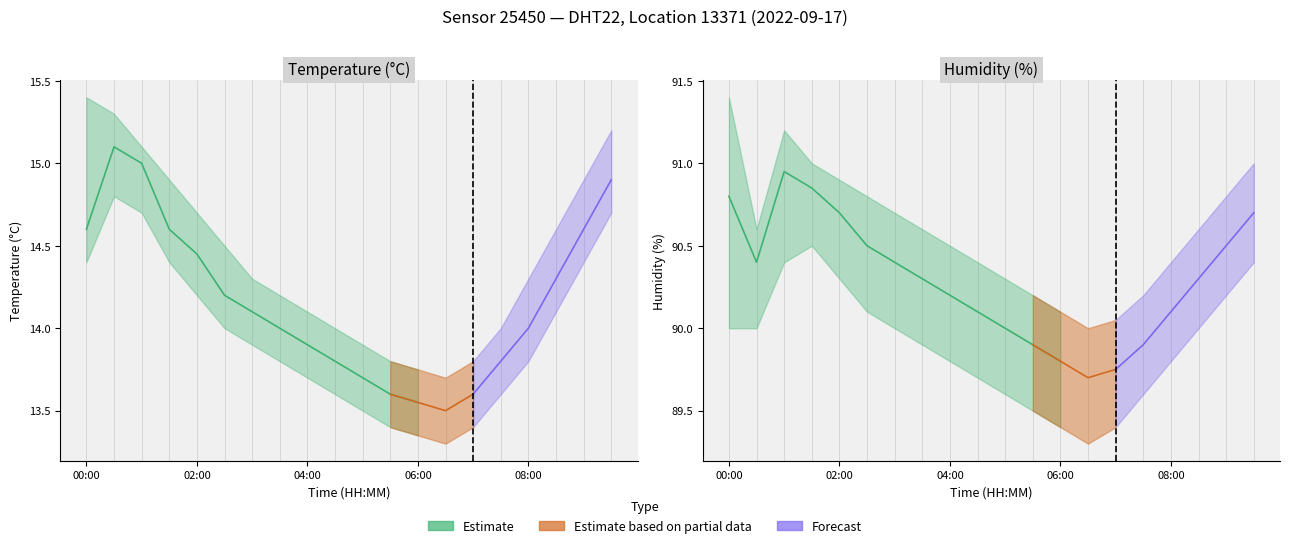

What is the difference between the maximum and second lowest values in the humidity series?

1.2